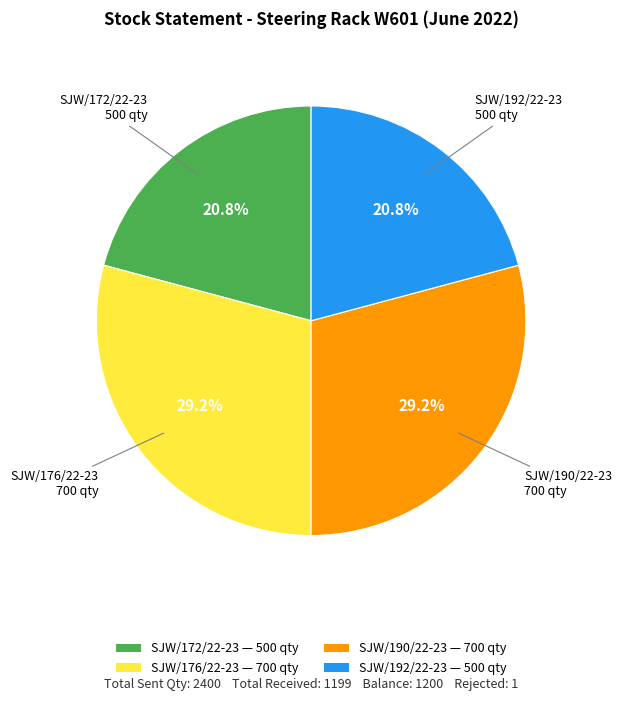

Is there any slice that represents more than half of the pie?

No